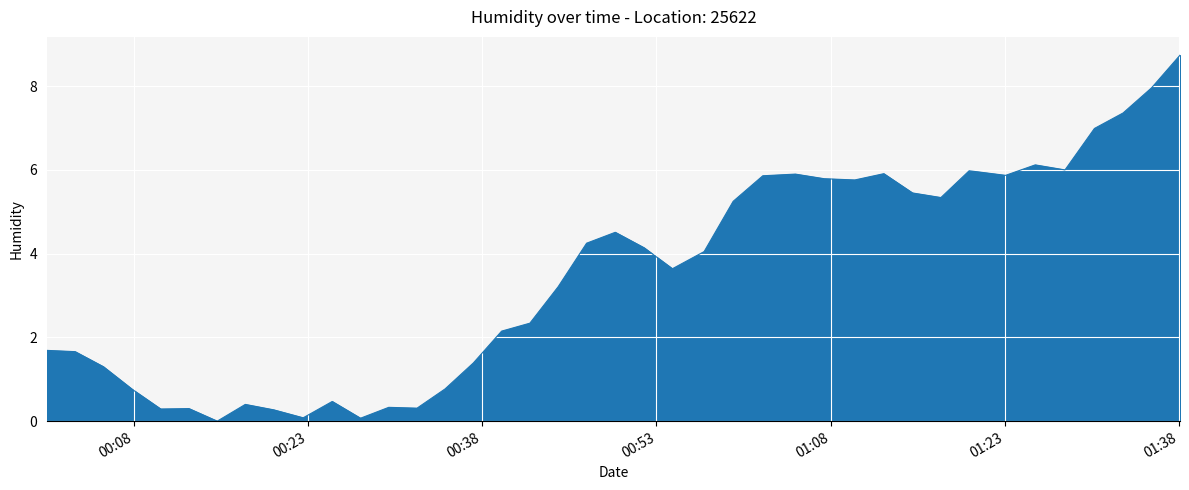

What is the greatest value displayed?

8.7